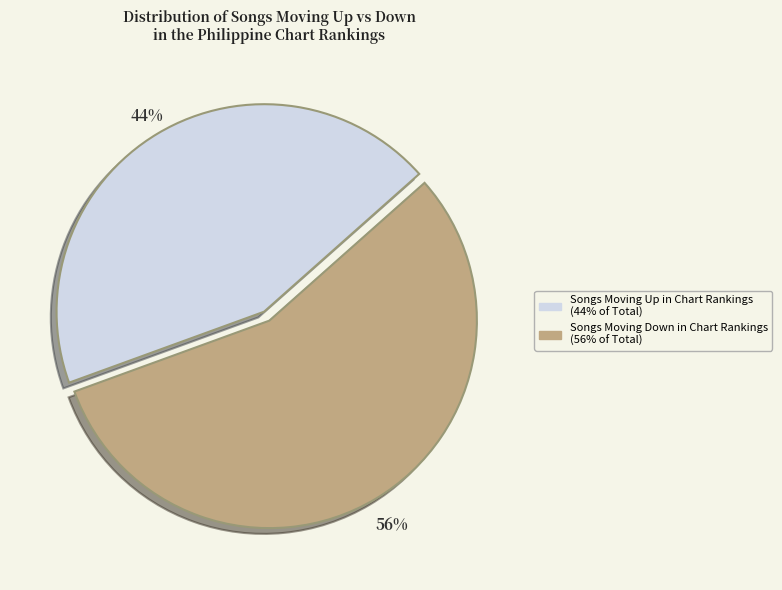

Is there a majority slice in this chart?

Yes